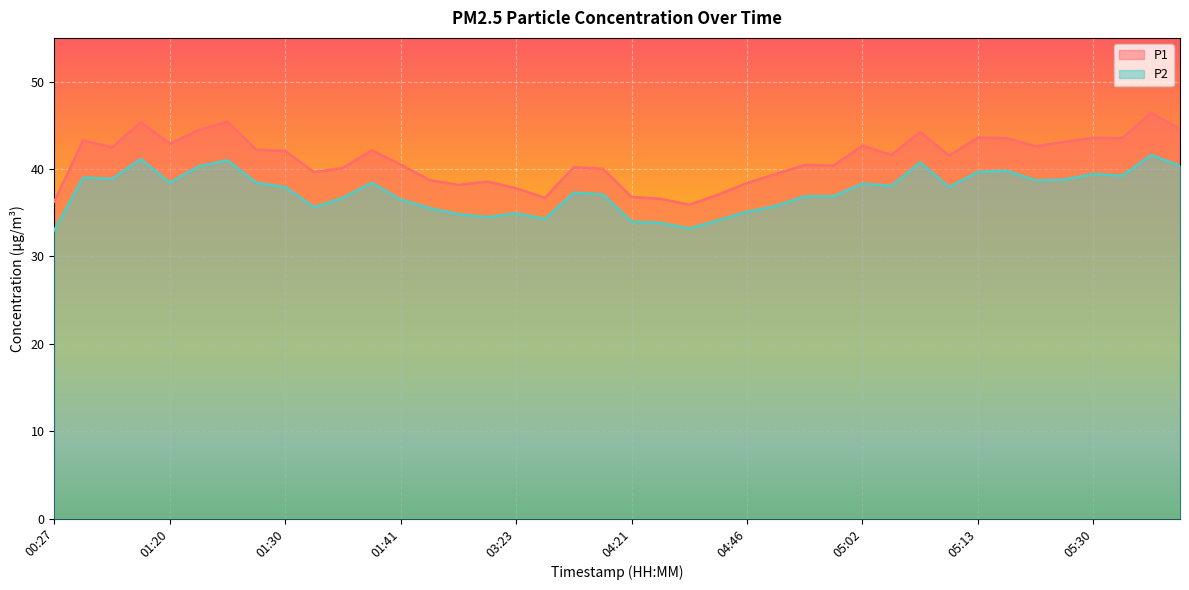

What is the spread (max minus min) of values at 05:42?

4.2